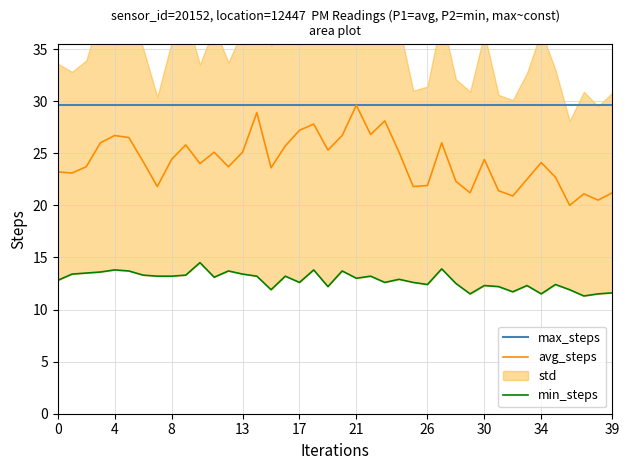

What is the total value across all series at 29?

62.3